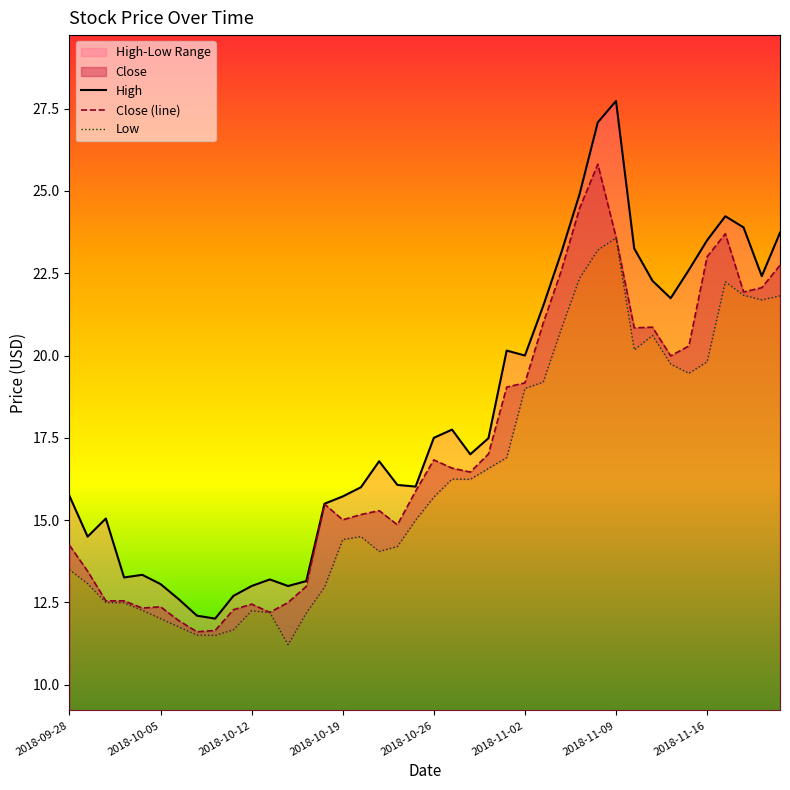

What are all the series names shown in the legend?

High, Close, Low